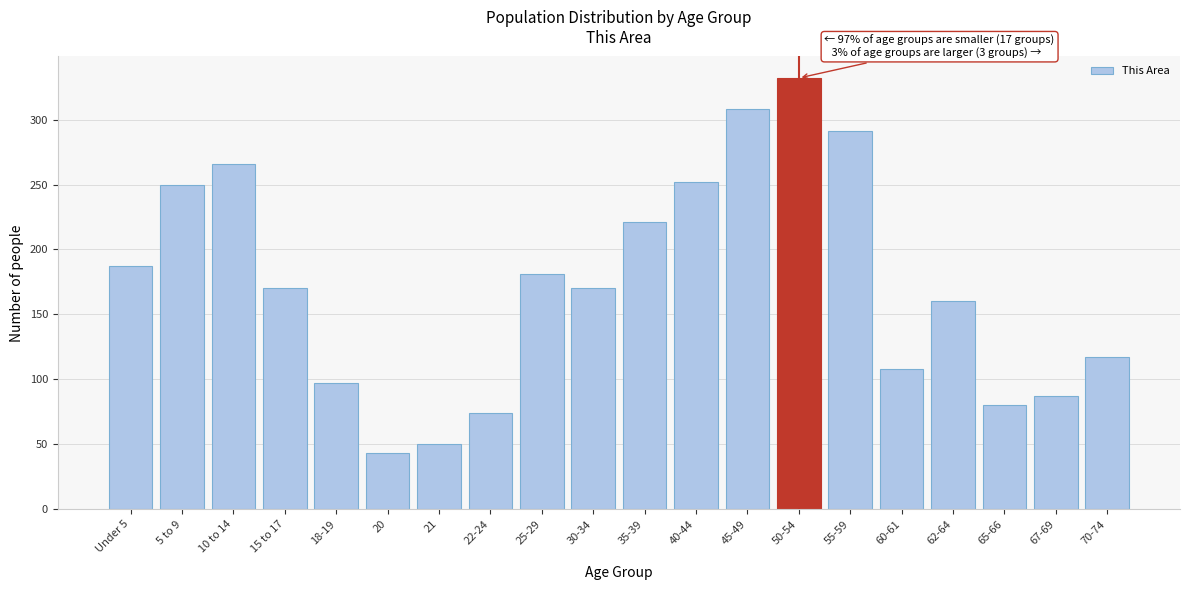

Reading left to right, extract all data points from this chart.

Under 5=187	5 to 9=250	10 to 14=266	15 to 17=170	18-19=97	20=43	21=50	22-24=74	25-29=181	30-34=170	35-39=221	40-44=252	45-49=308	50-54=332	55-59=291	60-61=108	62-64=160	65-66=80	67-69=87	70-74=117